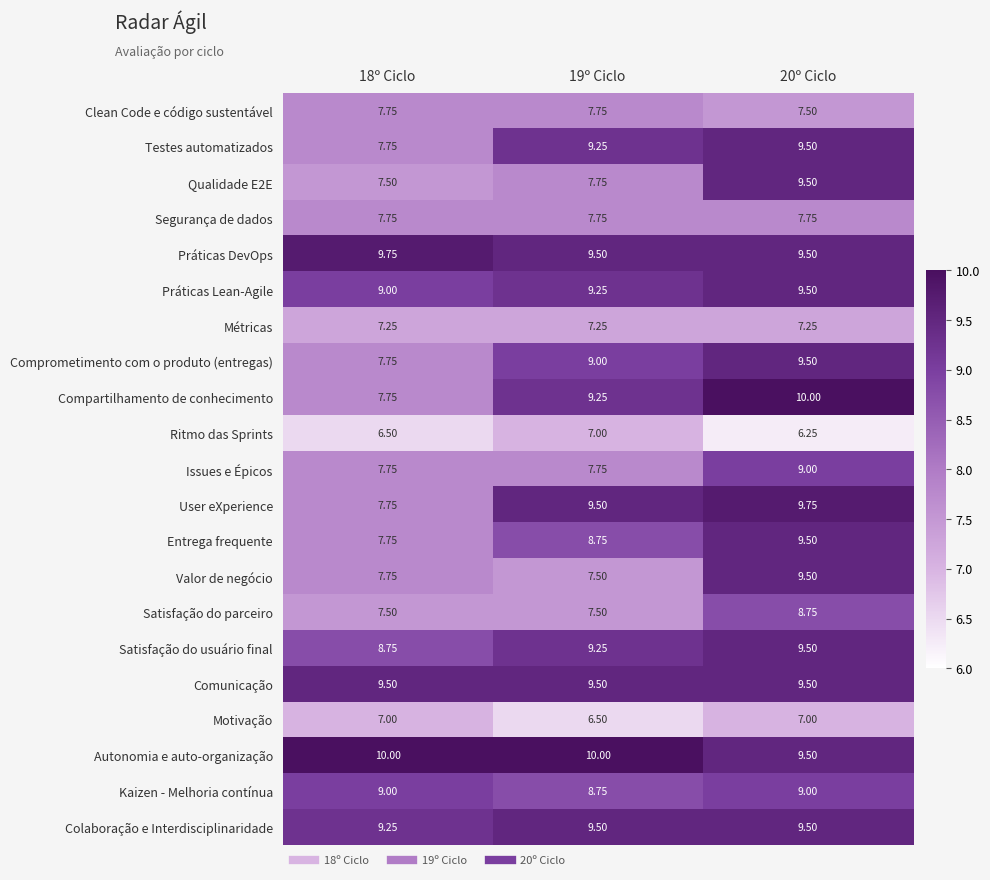

What is the spread (max minus min) of values at 19º Ciclo?

3.5